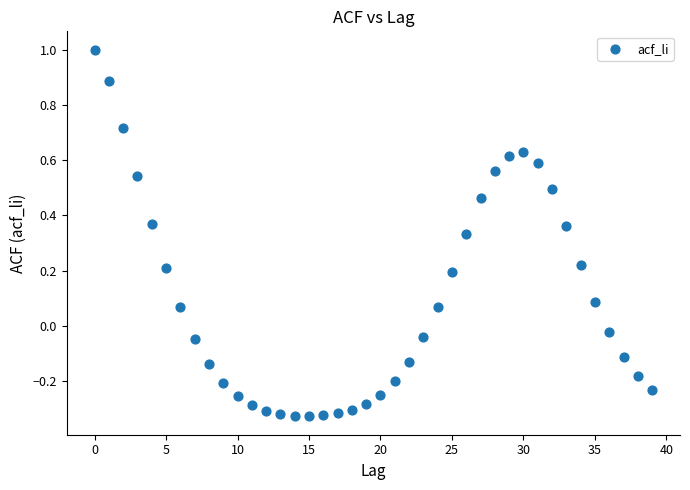

What is the range of Y values (max minus min)?

1.3